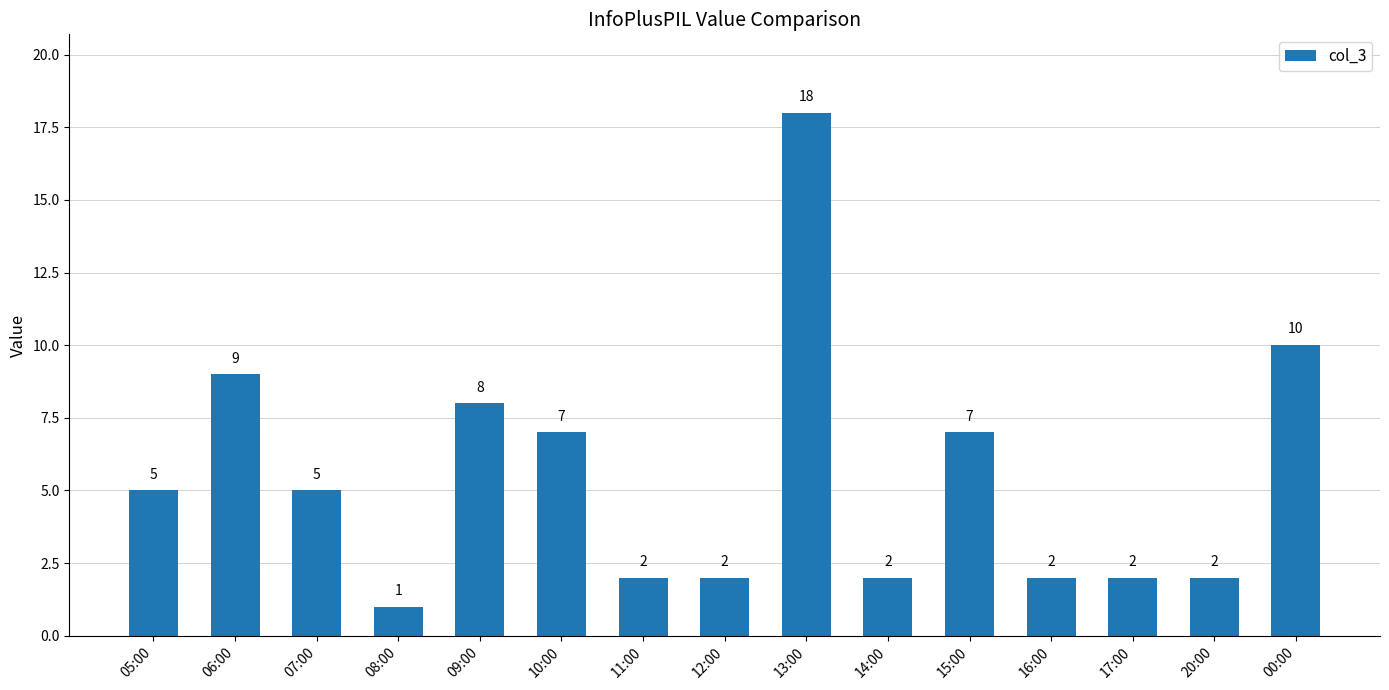

What is the ratio of the value at 15:00 to the value at 16:00?

3.5